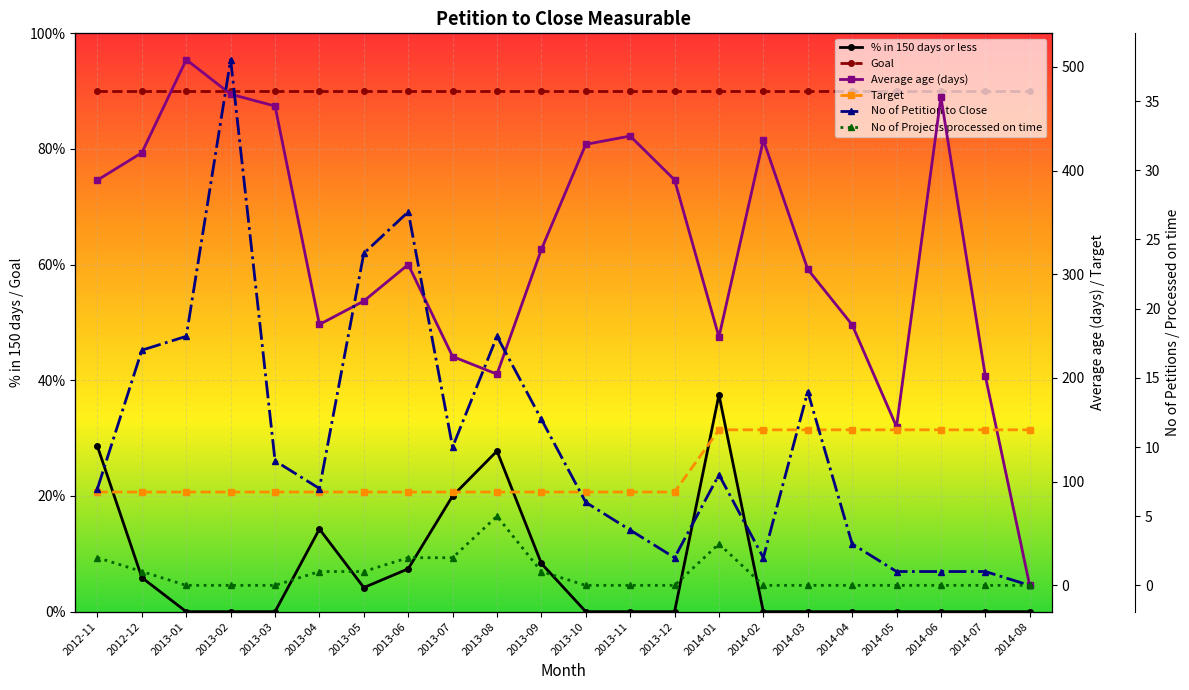

Reading left to right, what are all the values shown in this chart?

% in 150 days or less: 2012-11=0.3	2012-12=0.1	2013-01=0.0	2013-02=0.0	2013-03=0.0	2013-04=0.1	2013-05=0.0	2013-06=0.1	2013-07=0.2	2013-08=0.3	2013-09=0.1	2013-10=0.0	2013-11=0.0	2013-12=0.0	2014-01=0.4	2014-02=0.0	2014-03=0.0	2014-04=0.0	2014-05=0.0	2014-06=0.0	2014-07=0.0	2014-08=0.0
Goal: 2012-11=0.9	2012-12=0.9	2013-01=0.9	2013-02=0.9	2013-03=0.9	2013-04=0.9	2013-05=0.9	2013-06=0.9	2013-07=0.9	2013-08=0.9	2013-09=0.9	2013-10=0.9	2013-11=0.9	2013-12=0.9	2014-01=0.9	2014-02=0.9	2014-03=0.9	2014-04=0.9	2014-05=0.9	2014-06=0.9	2014-07=0.9	2014-08=0.9
Average age (days): 2012-11=390.9	2012-12=417.2	2013-01=507.0	2013-02=473.7	2013-03=462.2	2013-04=251.6	2013-05=274.2	2013-06=309.4	2013-07=220.7	2013-08=203.7	2013-09=324.0	2013-10=425.3	2013-11=433.3	2013-12=391.0	2014-01=239.5	2014-02=429.5	2014-03=304.8	2014-04=251.3	2014-05=153.0	2014-06=471.0	2014-07=202.0	2014-08=0.0
Target: 2012-11=90.0	2012-12=90.0	2013-01=90.0	2013-02=90.0	2013-03=90.0	2013-04=90.0	2013-05=90.0	2013-06=90.0	2013-07=90.0	2013-08=90.0	2013-09=90.0	2013-10=90.0	2013-11=90.0	2013-12=90.0	2014-01=150.0	2014-02=150.0	2014-03=150.0	2014-04=150.0	2014-05=150.0	2014-06=150.0	2014-07=150.0	2014-08=150.0
No of Petition to Close: 2012-11=7.0	2012-12=17.0	2013-01=18.0	2013-02=38.0	2013-03=9.0	2013-04=7.0	2013-05=24.0	2013-06=27.0	2013-07=10.0	2013-08=18.0	2013-09=12.0	2013-10=6.0	2013-11=4.0	2013-12=2.0	2014-01=8.0	2014-02=2.0	2014-03=14.0	2014-04=3.0	2014-05=1.0	2014-06=1.0	2014-07=1.0	2014-08=0.0
No of Projects processed on time: 2012-11=2.0	2012-12=1.0	2013-01=0.0	2013-02=0.0	2013-03=0.0	2013-04=1.0	2013-05=1.0	2013-06=2.0	2013-07=2.0	2013-08=5.0	2013-09=1.0	2013-10=0.0	2013-11=0.0	2013-12=0.0	2014-01=3.0	2014-02=0.0	2014-03=0.0	2014-04=0.0	2014-05=0.0	2014-06=0.0	2014-07=0.0	2014-08=0.0